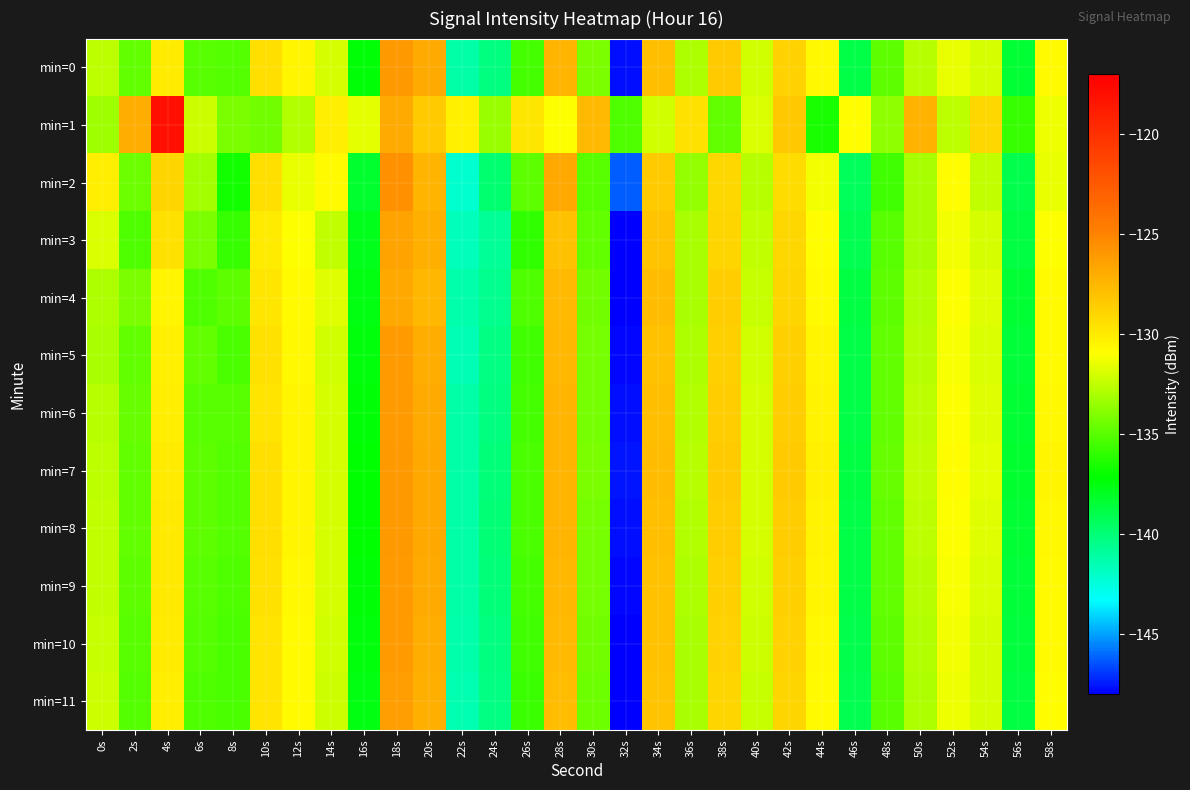

Reading left to right, transcribe all the data shown in this chart.

min=0: 0s=-132.5	2s=-134.8	4s=-130.0	6s=-135.0	8s=-135.1	10s=-129.4	12s=-130.5	14s=-131.9	16s=-137.3	18s=-126.0	20s=-126.9	22s=-141.2	24s=-140.2	26s=-135.5	28s=-127.4	30s=-134.2	32s=-147.7	34s=-127.9	36s=-132.9	38s=-128.5	40s=-132.0	42s=-128.8	44s=-130.6	46s=-138.8	48s=-134.9	50s=-132.7	52s=-131.4	54s=-131.9	56s=-138.4	58s=-130.7
min=1: 0s=-133.2	2s=-127.0	4s=-118.0	6s=-132.2	8s=-134.1	10s=-134.3	12s=-132.8	14s=-130.2	16s=-131.6	18s=-126.8	20s=-128.5	22s=-130.2	24s=-133.4	26s=-129.8	28s=-131.0	30s=-127.6	32s=-135.2	34s=-132.1	36s=-129.5	38s=-134.7	40s=-131.8	42s=-128.3	44s=-136.5	46s=-130.9	48s=-133.7	50s=-127.2	52s=-132.6	54s=-129.1	56s=-135.8	58s=-131.3
min=2: 0s=-130.1	2s=-134.5	4s=-128.9	6s=-133.2	8s=-136.7	10s=-129.4	12s=-131.5	14s=-130.8	16s=-138.2	18s=-125.6	20s=-127.3	22s=-142.1	24s=-139.8	26s=-134.9	28s=-126.7	30s=-135.0	32s=-146.2	34s=-128.4	36s=-133.5	38s=-129.1	40s=-132.7	42s=-129.3	44s=-131.2	46s=-139.4	48s=-135.6	50s=-133.1	52s=-130.9	54s=-132.4	56s=-139.0	58s=-131.5
min=3: 0s=-131.8	2s=-135.2	4s=-129.5	6s=-134.1	8s=-135.8	10s=-130.0	12s=-131.0	14s=-132.5	16s=-137.8	18s=-126.5	20s=-127.1	22s=-141.7	24s=-140.8	26s=-135.9	28s=-127.9	30s=-134.7	32s=-148.2	34s=-128.1	36s=-133.1	38s=-128.9	40s=-132.5	42s=-129.0	44s=-130.9	46s=-139.1	48s=-135.0	50s=-133.0	52s=-131.2	54s=-132.0	56s=-138.7	58s=-131.0
min=4: 0s=-132.9	2s=-134.1	4s=-130.5	6s=-135.2	8s=-134.9	10s=-129.8	12s=-130.8	14s=-131.7	16s=-137.5	18s=-126.8	20s=-127.5	22s=-141.3	24s=-140.5	26s=-135.2	28s=-127.6	30s=-134.4	32s=-147.9	34s=-127.7	36s=-133.0	38s=-128.6	40s=-132.3	42s=-128.9	44s=-130.7	46s=-138.7	48s=-134.9	50s=-132.8	52s=-131.0	54s=-131.7	56s=-138.4	58s=-130.8
min=5: 0s=-133.1	2s=-134.8	4s=-130.2	6s=-134.8	8s=-135.3	10s=-129.5	12s=-130.6	14s=-132.1	16s=-137.4	18s=-126.2	20s=-127.0	22s=-141.5	24s=-140.3	26s=-135.6	28s=-127.5	30s=-134.3	32s=-147.8	34s=-127.9	36s=-132.9	38s=-128.7	40s=-132.1	42s=-128.7	44s=-130.5	46s=-138.9	48s=-134.8	50s=-132.7	52s=-131.1	54s=-131.8	56s=-138.5	58s=-130.7
min=6: 0s=-132.7	2s=-134.6	4s=-130.1	6s=-135.0	8s=-135.0	10s=-129.6	12s=-130.5	14s=-132.0	16s=-137.3	18s=-126.1	20s=-126.9	22s=-141.2	24s=-140.2	26s=-135.5	28s=-127.4	30s=-134.2	32s=-147.7	34s=-127.8	36s=-132.8	38s=-128.6	40s=-132.0	42s=-128.6	44s=-130.4	46s=-138.8	48s=-134.7	50s=-132.6	52s=-131.0	54s=-131.7	56s=-138.4	58s=-130.6
min=7: 0s=-132.6	2s=-134.7	4s=-130.0	6s=-134.9	8s=-135.1	10s=-129.4	12s=-130.5	14s=-131.9	16s=-137.2	18s=-126.0	20s=-126.8	22s=-141.1	24s=-140.1	26s=-135.4	28s=-127.3	30s=-134.1	32s=-147.6	34s=-127.7	36s=-132.7	38s=-128.5	40s=-131.9	42s=-128.5	44s=-130.3	46s=-138.7	48s=-134.6	50s=-132.5	52s=-130.9	54s=-131.6	56s=-138.3	58s=-130.5
min=8: 0s=-132.5	2s=-134.8	4s=-129.9	6s=-134.9	8s=-135.1	10s=-129.4	12s=-130.5	14s=-131.9	16s=-137.2	18s=-126.0	20s=-126.8	22s=-141.1	24s=-140.0	26s=-135.4	28s=-127.4	30s=-134.2	32s=-147.7	34s=-127.8	36s=-132.8	38s=-128.6	40s=-132.0	42s=-128.6	44s=-130.4	46s=-138.8	48s=-134.7	50s=-132.6	52s=-131.0	54s=-131.7	56s=-138.4	58s=-130.6
min=9: 0s=-132.4	2s=-134.9	4s=-129.9	6s=-135.0	8s=-135.2	10s=-129.5	12s=-130.6	14s=-132.0	16s=-137.3	18s=-126.1	20s=-126.9	22s=-141.2	24s=-140.1	26s=-135.5	28s=-127.5	30s=-134.3	32s=-147.8	34s=-127.9	36s=-132.9	38s=-128.7	40s=-132.1	42s=-128.7	44s=-130.5	46s=-138.9	48s=-134.8	50s=-132.7	52s=-131.1	54s=-131.8	56s=-138.5	58s=-130.7
min=10: 0s=-132.3	2s=-135.0	4s=-130.0	6s=-135.1	8s=-135.3	10s=-129.6	12s=-130.7	14s=-132.1	16s=-137.4	18s=-126.2	20s=-127.0	22s=-141.3	24s=-140.2	26s=-135.6	28s=-127.6	30s=-134.4	32s=-147.9	34s=-128.0	36s=-133.0	38s=-128.8	40s=-132.2	42s=-128.8	44s=-130.6	46s=-139.0	48s=-134.9	50s=-132.8	52s=-131.2	54s=-131.9	56s=-138.6	58s=-130.8
min=11: 0s=-132.2	2s=-135.1	4s=-130.1	6s=-135.2	8s=-135.4	10s=-129.7	12s=-130.8	14s=-132.2	16s=-137.5	18s=-126.3	20s=-127.1	22s=-141.4	24s=-140.3	26s=-135.7	28s=-127.7	30s=-134.5	32s=-148.0	34s=-128.1	36s=-133.1	38s=-128.9	40s=-132.3	42s=-128.9	44s=-130.7	46s=-139.1	48s=-135.0	50s=-132.9	52s=-131.3	54s=-132.0	56s=-138.7	58s=-130.9